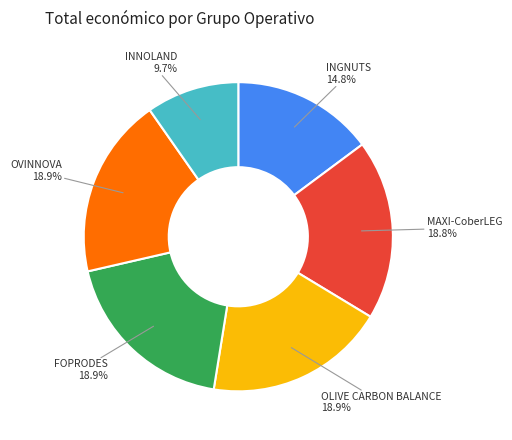

Is there any slice that represents more than half of the pie?

No